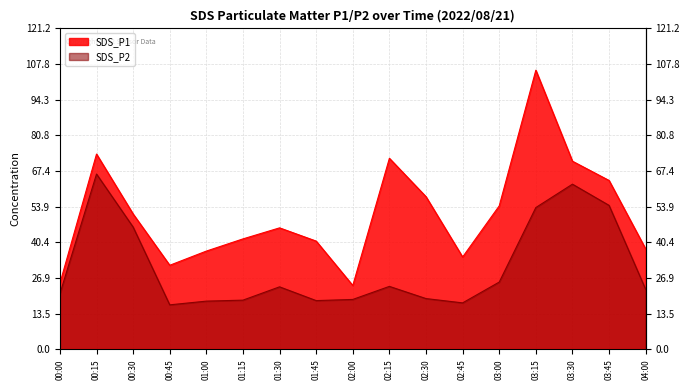

What is the sum of all SDS_P2 values?

527.1